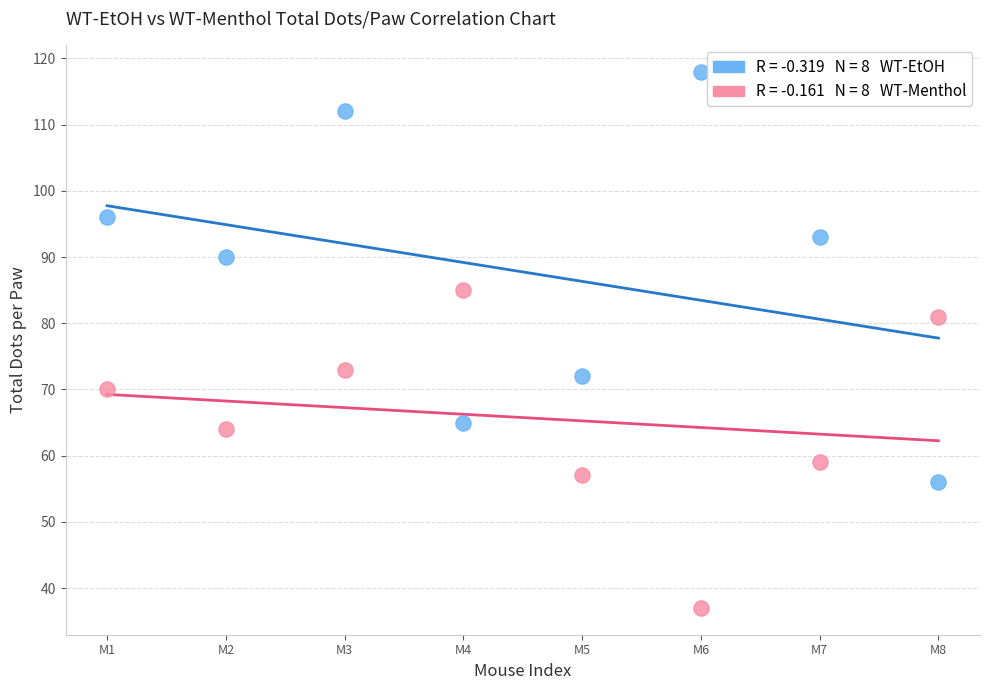

Across all data points, what is the range of Y values (max minus min)?

81